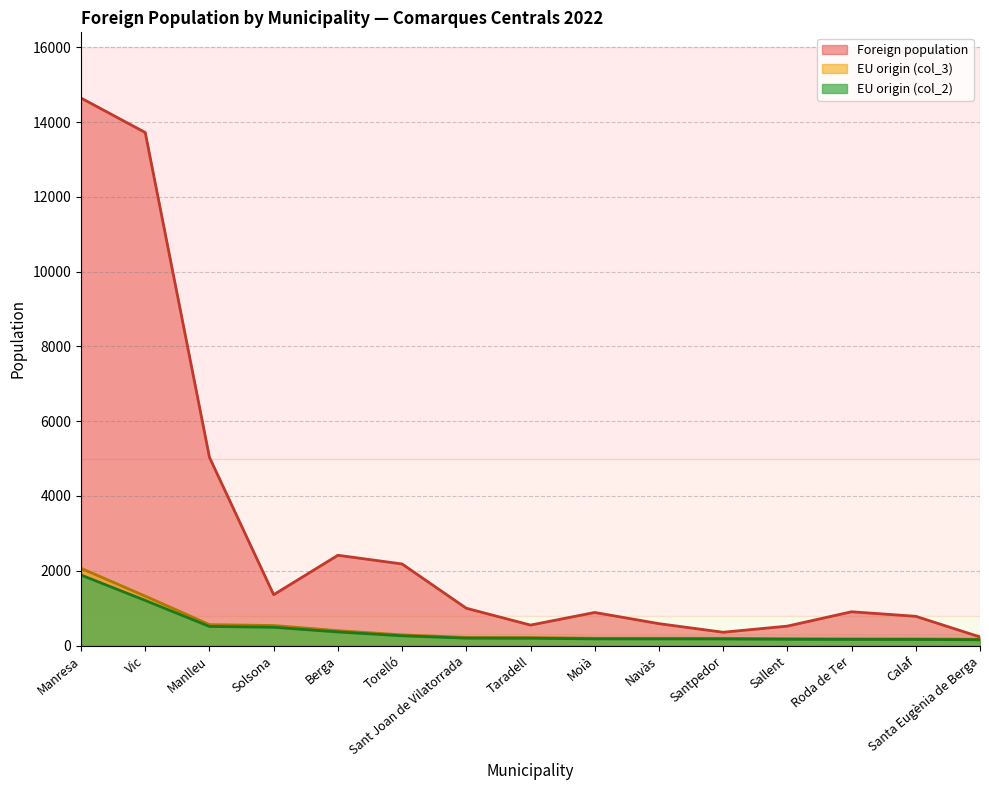

Which series has the largest total across all categories?

Foreign population